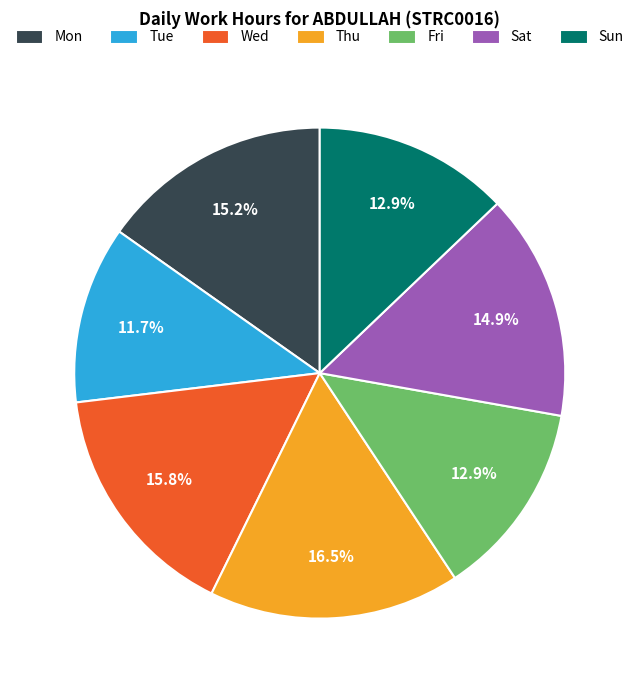

To the nearest percent, what is the difference between the largest and smallest slice percentages?

5%